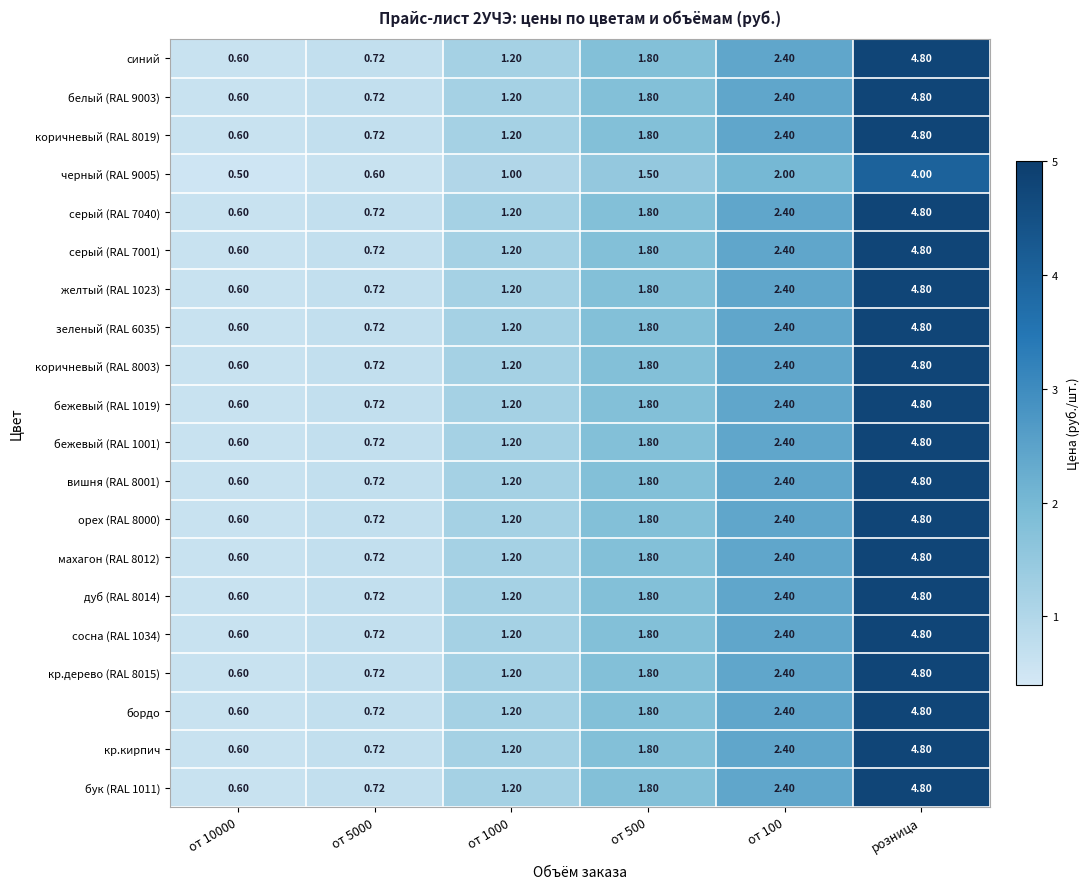

What is the total value across all series at от 100?

47.6